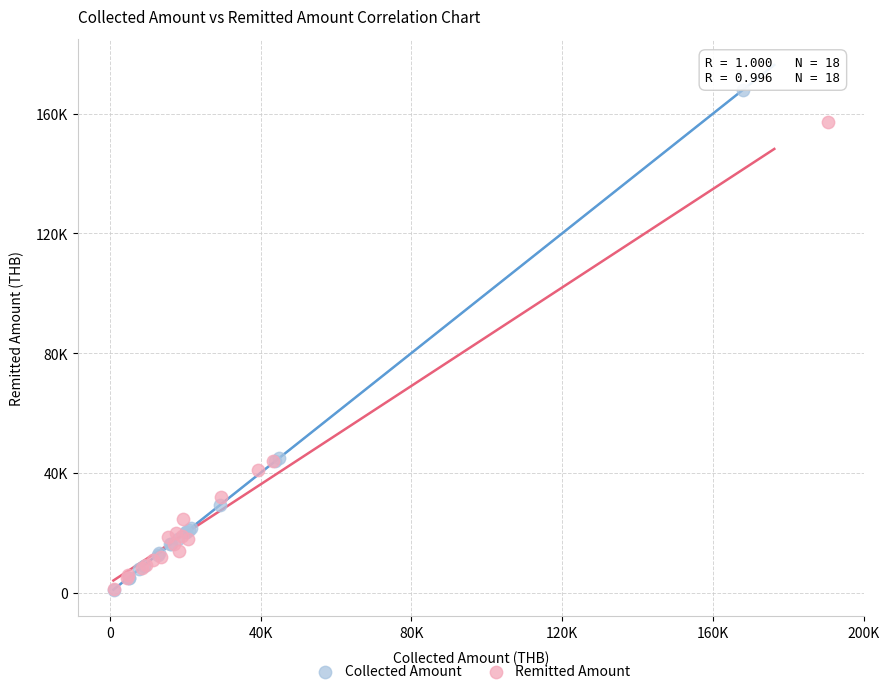

Which series has the widest spread of Y values?

Collected Amount